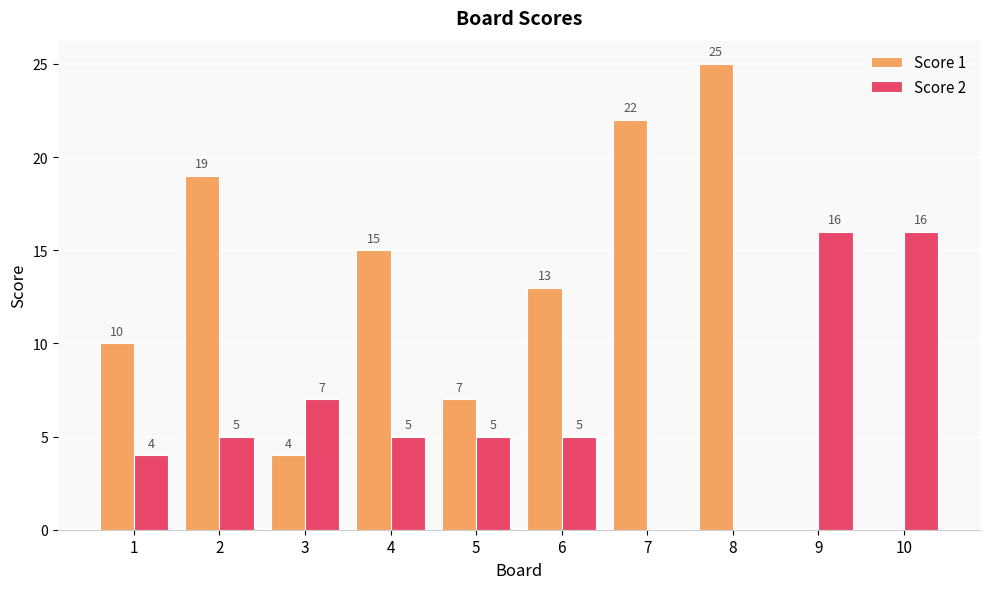

The Score 1 series shows 0 at 10. True or false?

True